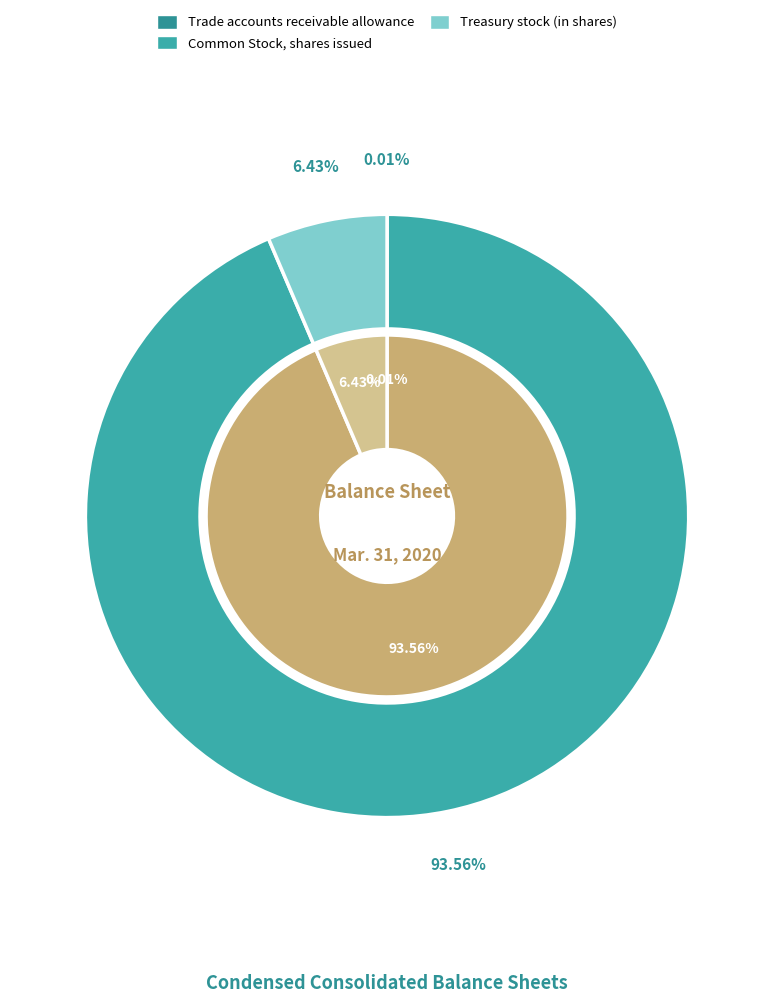

Count the number of slices in the pie.

3